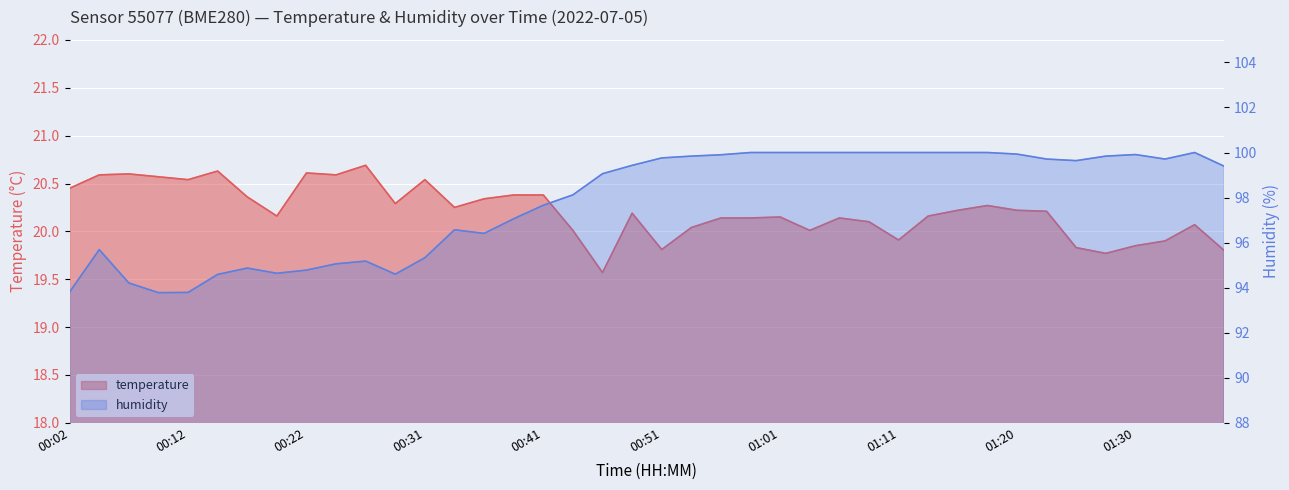

True or false: temperature has more than 1 interior local peaks.

True